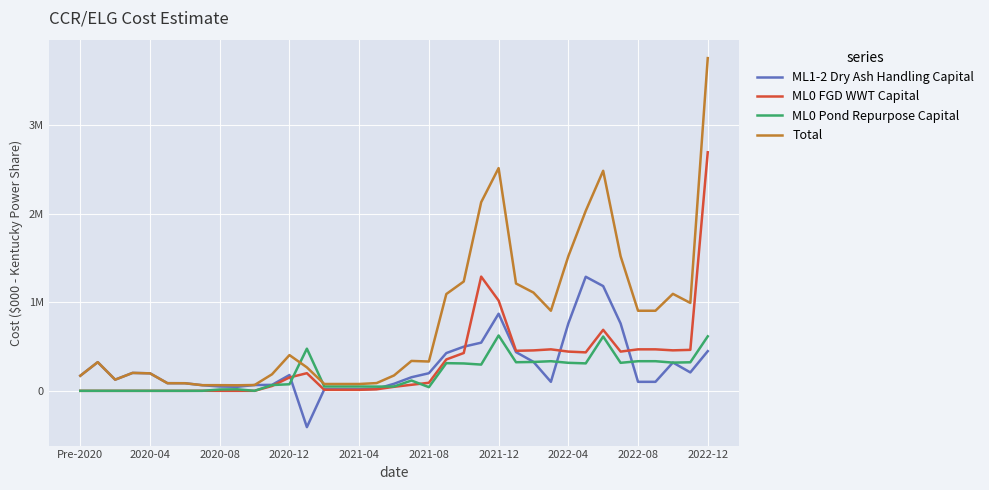

Between which two adjacent categories do ML0 FGD WWT Capital and ML1-2 Dry Ash Handling Capital first intersect?

12 and 13